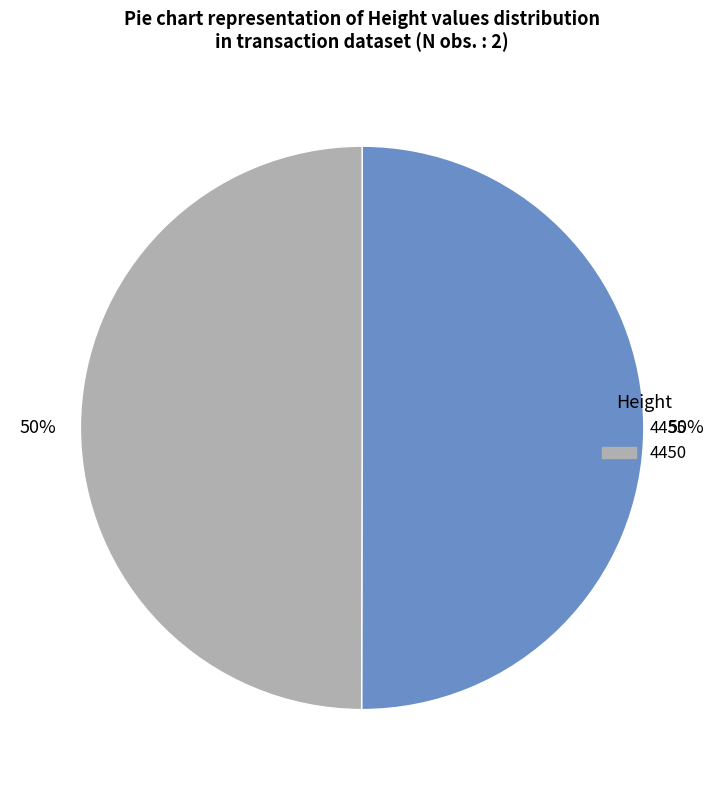

Is it true that 4450 is 39% of the pie?

False